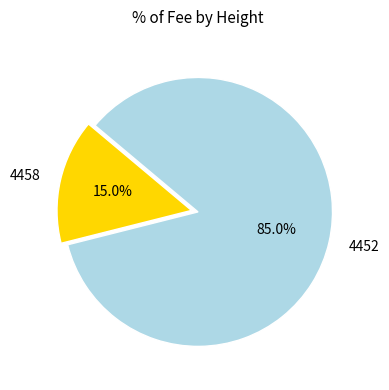

To the nearest percent, what is the difference between the 4452 and 4458 slice percentages?

70%